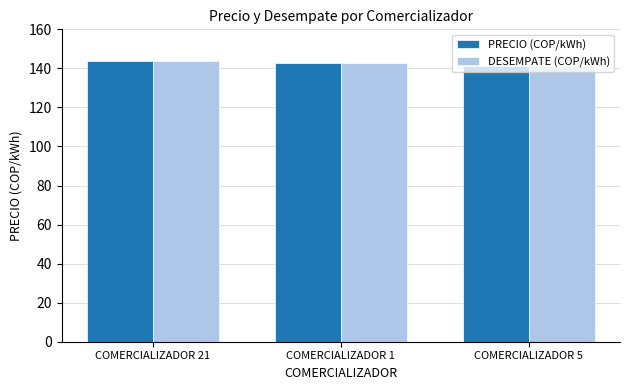

What is the minimum value for PRECIO (COP/kWh)?

141.0